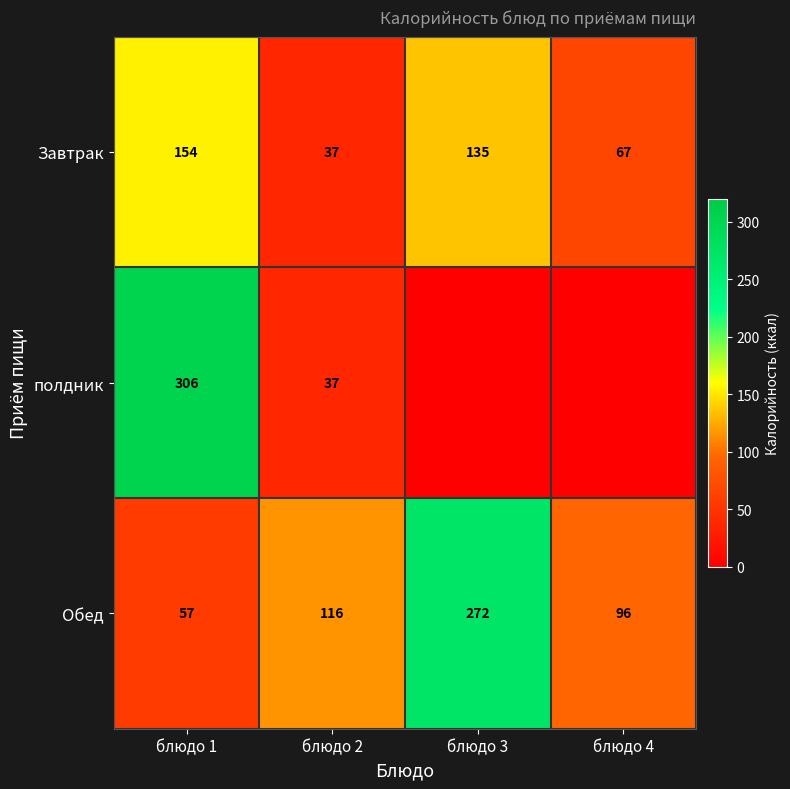

What is the difference between the maximum and second lowest values in the Обед series?

176